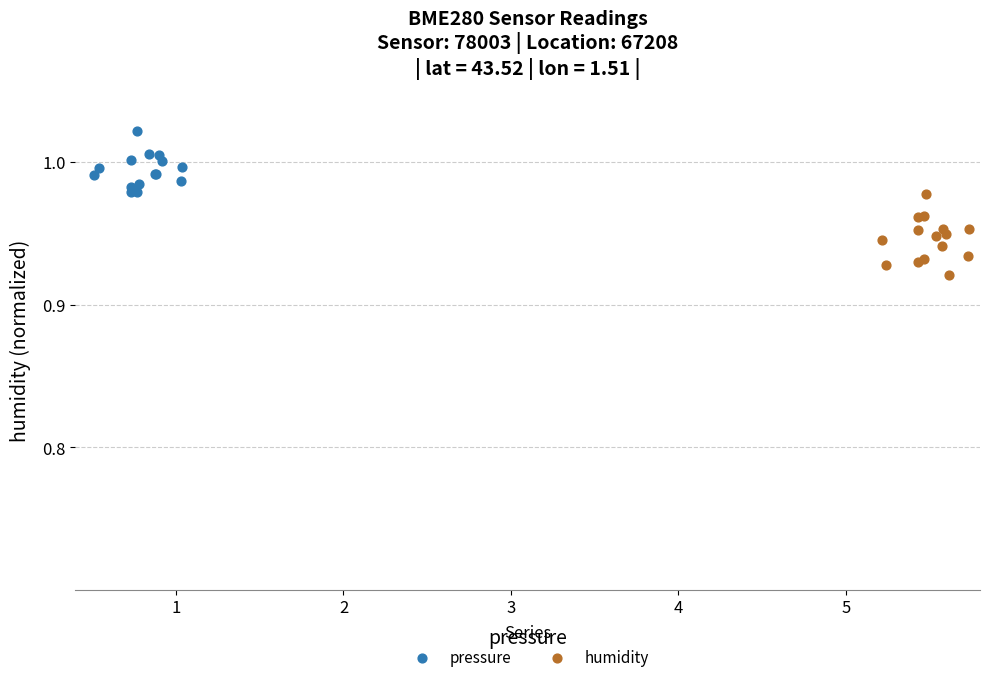

Which series contains the highest Y value?

pressure